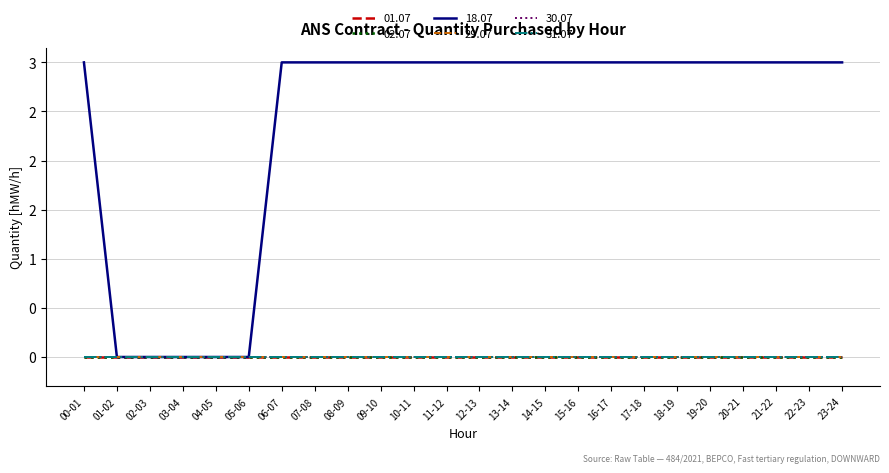

Does the chart display data point markers on the line(s)?

No